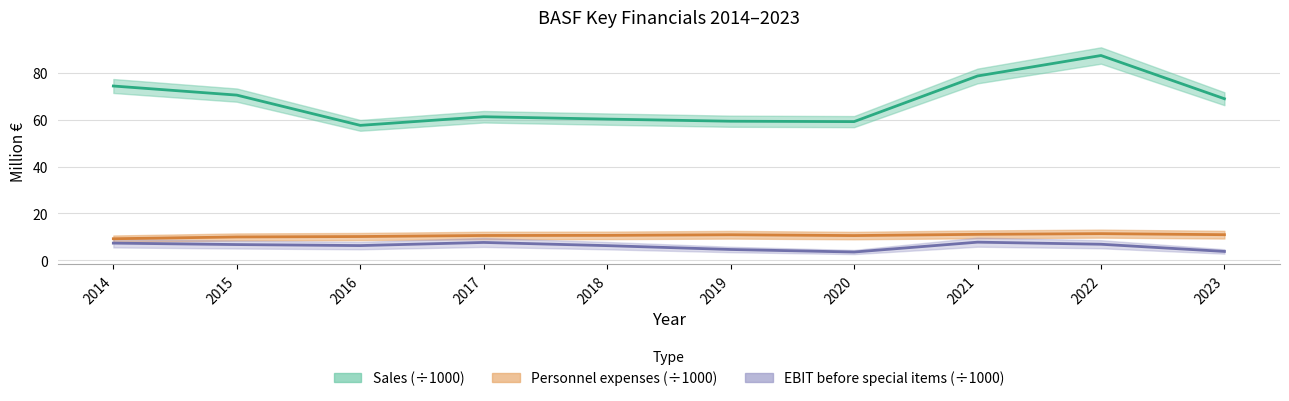

Does the chart have visible grid lines?

Yes